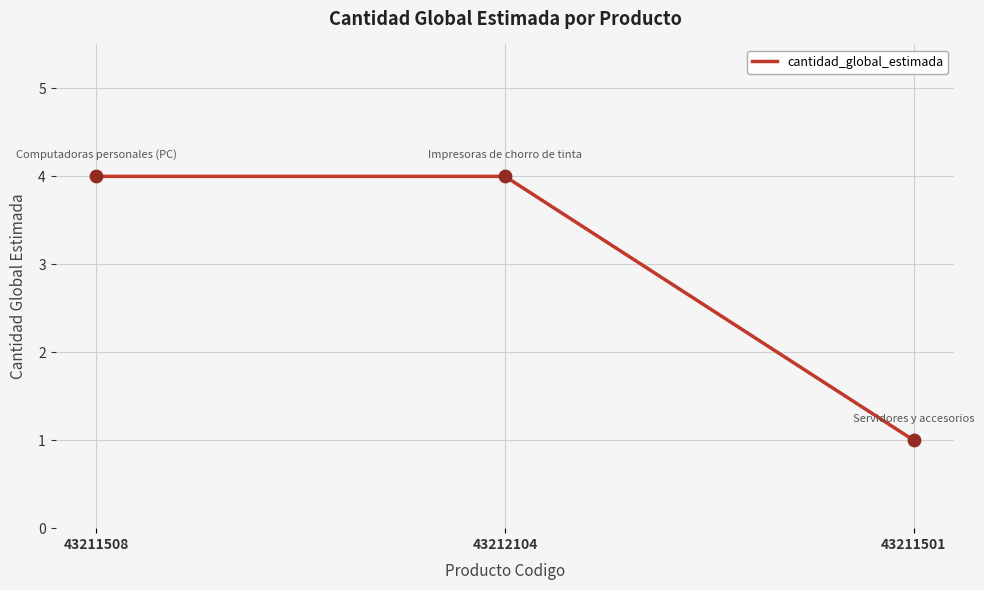

Between 43211508 and 43211501, which is larger?

43211508